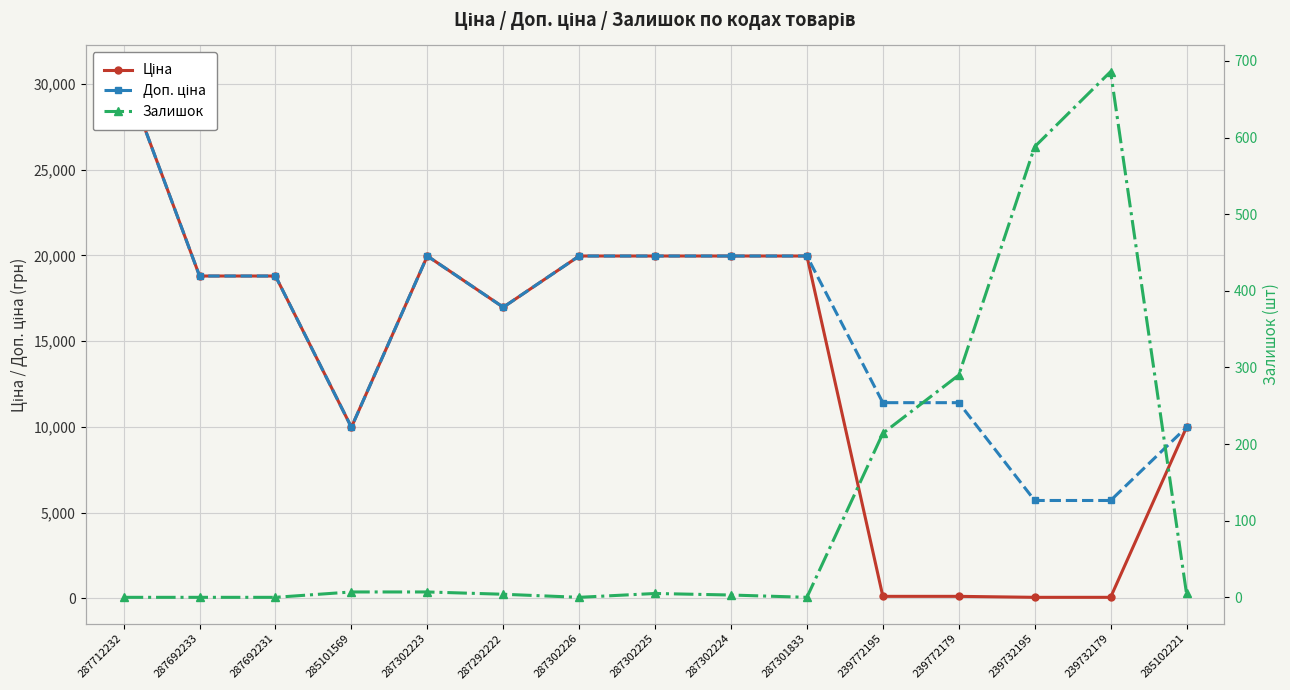

What value does the Доп. ціна series have at 239772179?

11410.0